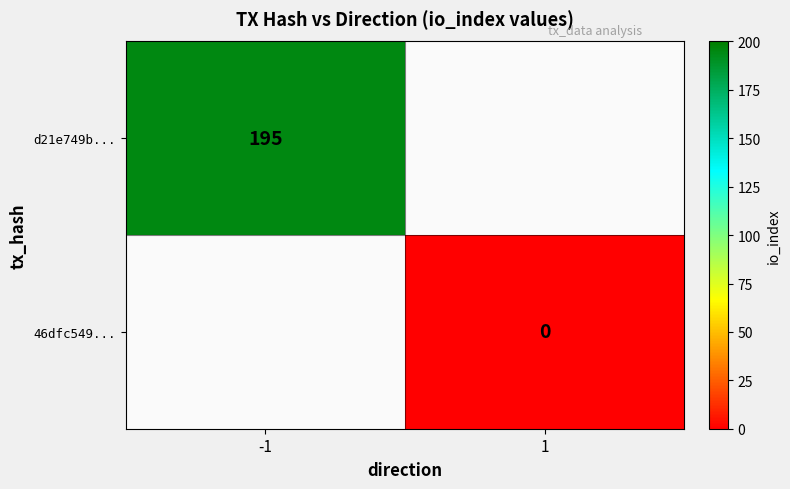

The d21e749b... series shows 301 at -1. True or false?

False